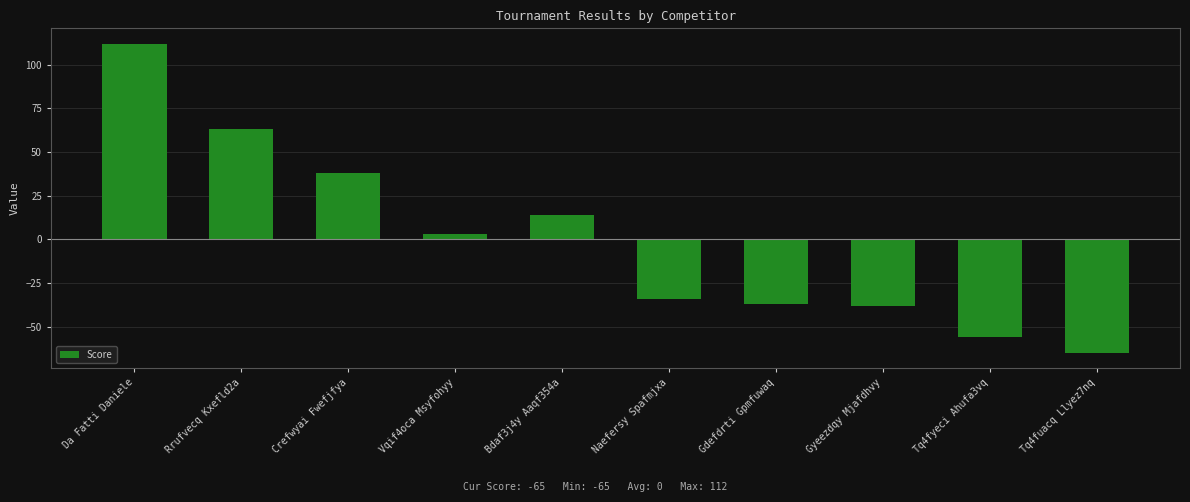

What is the approximate value at Naefersy Spafmjxa, to the nearest 10?

-30